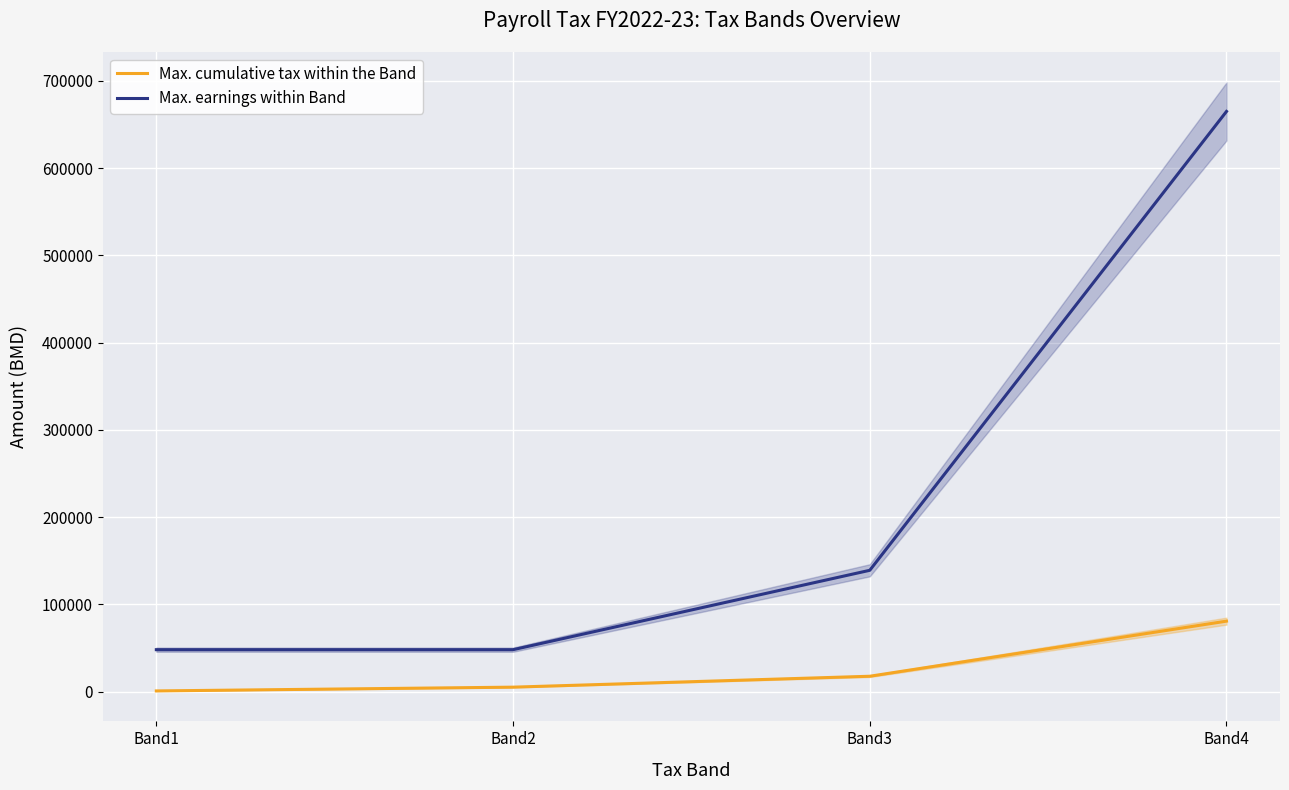

How many data points does each series have?

4